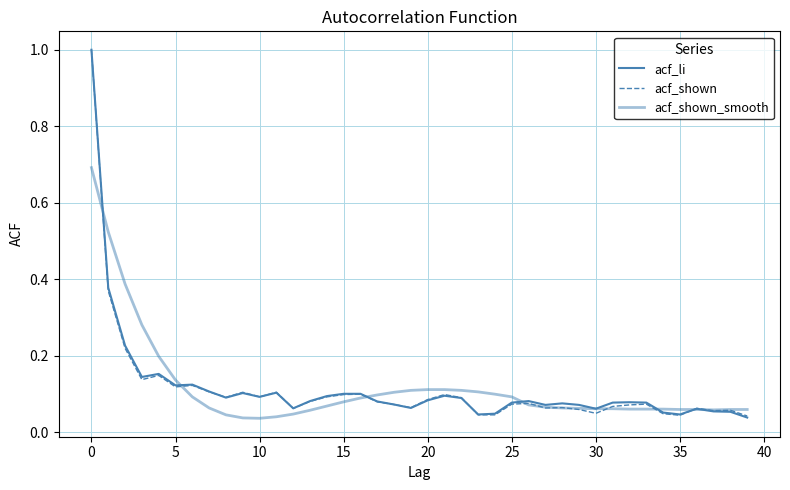

How many lines are shown in the chart?

3